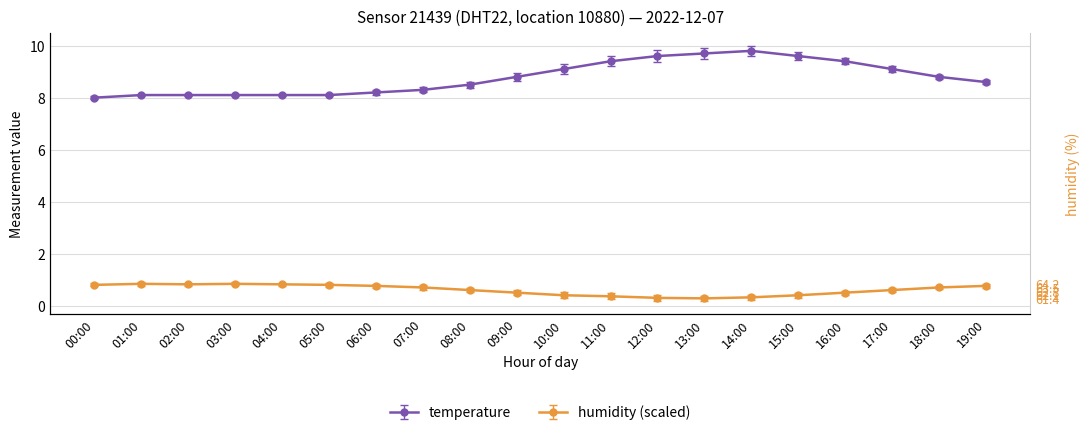

The value of temperature at 04:00 is 8.1. True or false?

True